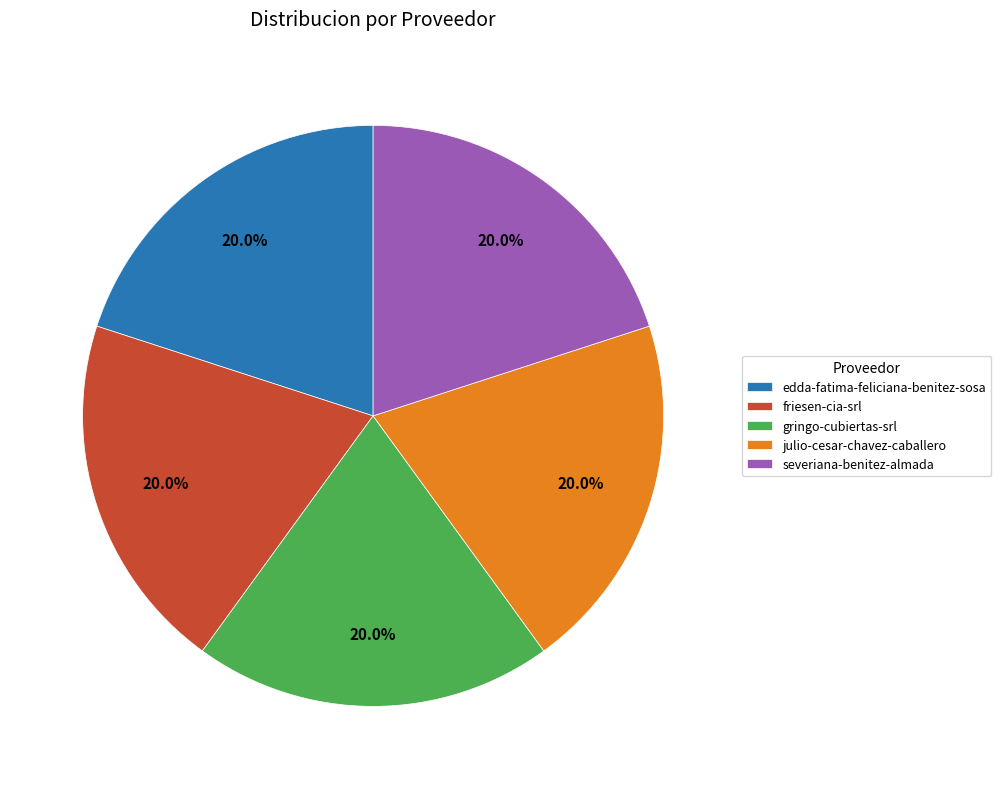

What percentage is the gringo-cubiertas-srl slice, to the nearest percent?

20%